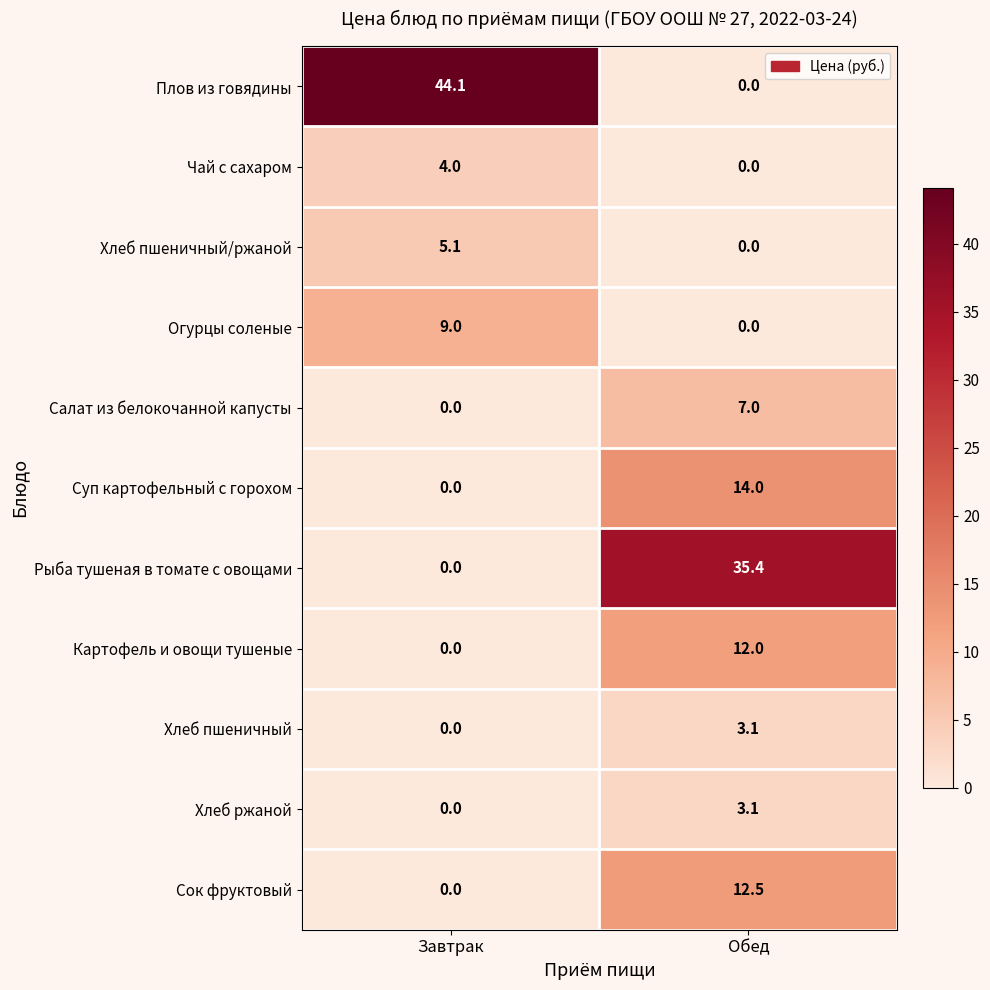

What is the difference between the Хлеб ржаной values at Обед and Завтрак?

3.1